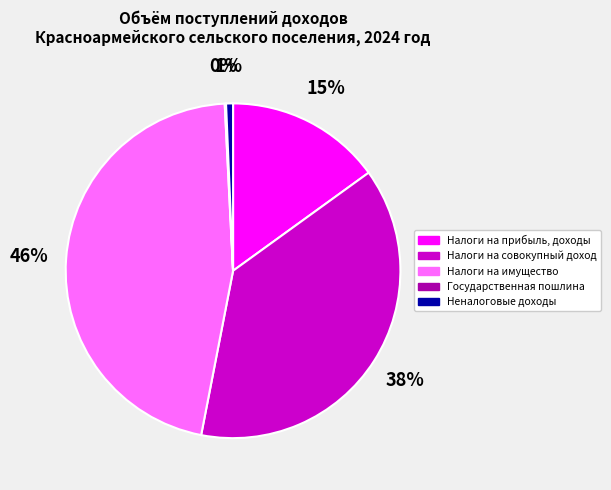

Which slice is the largest?

Налоги на имущество